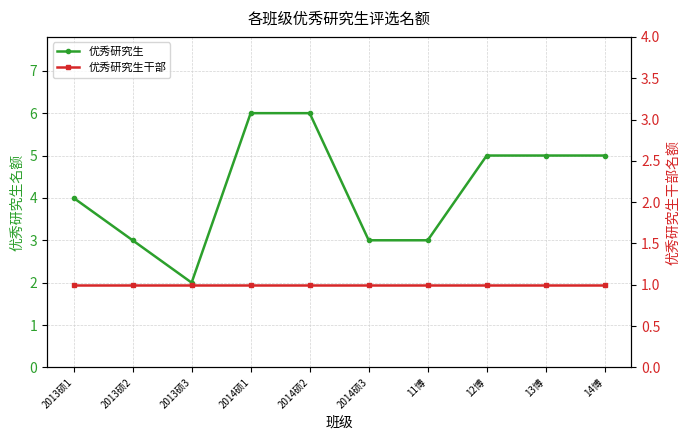

Reading left to right, extract all data points from this chart.

优秀研究生: 4	3	2	6	6	3	3	5	5	5
优秀研究生干部: 1	1	1	1	1	1	1	1	1	1